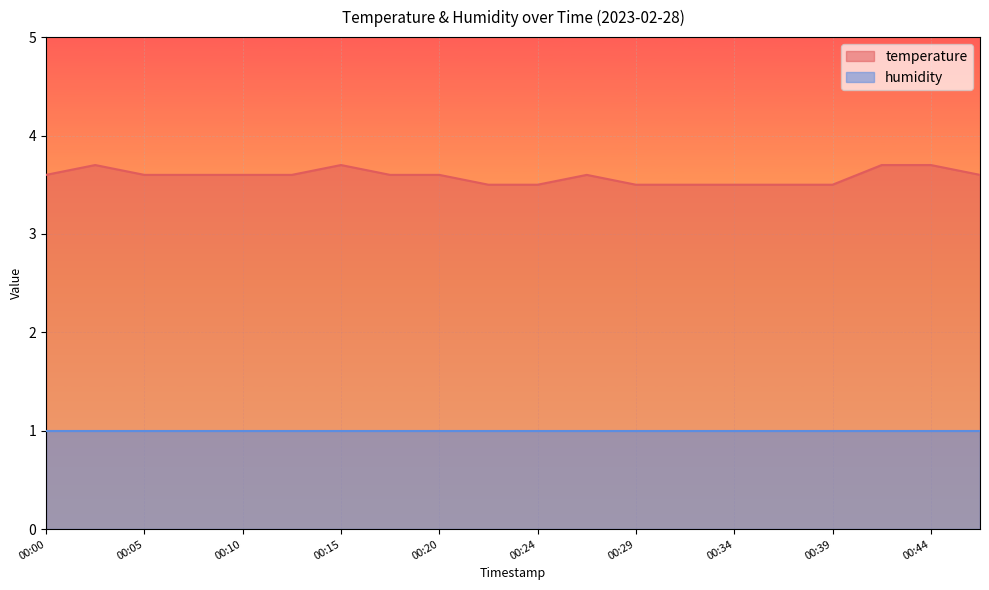

Does the chart display data point markers on the line(s)?

No